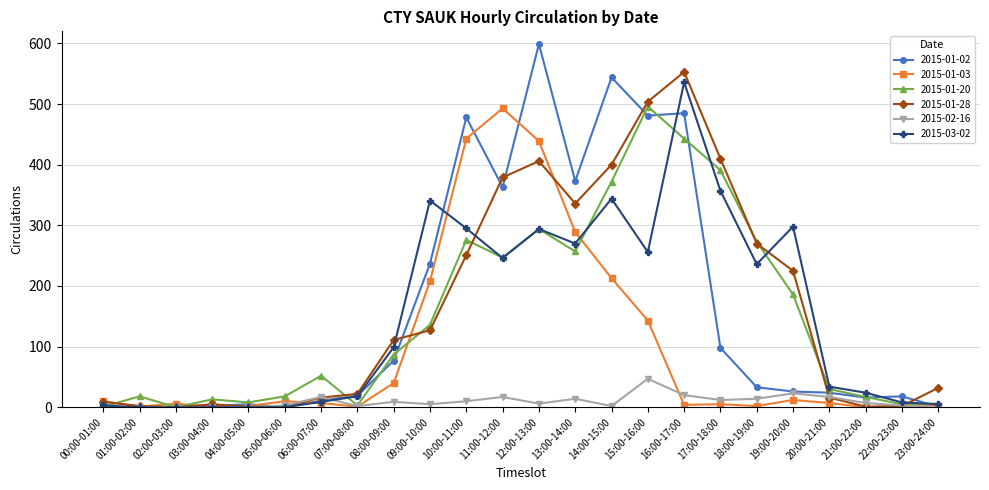

True or false: 2015-01-02 has more than 1 interior local peaks.

True